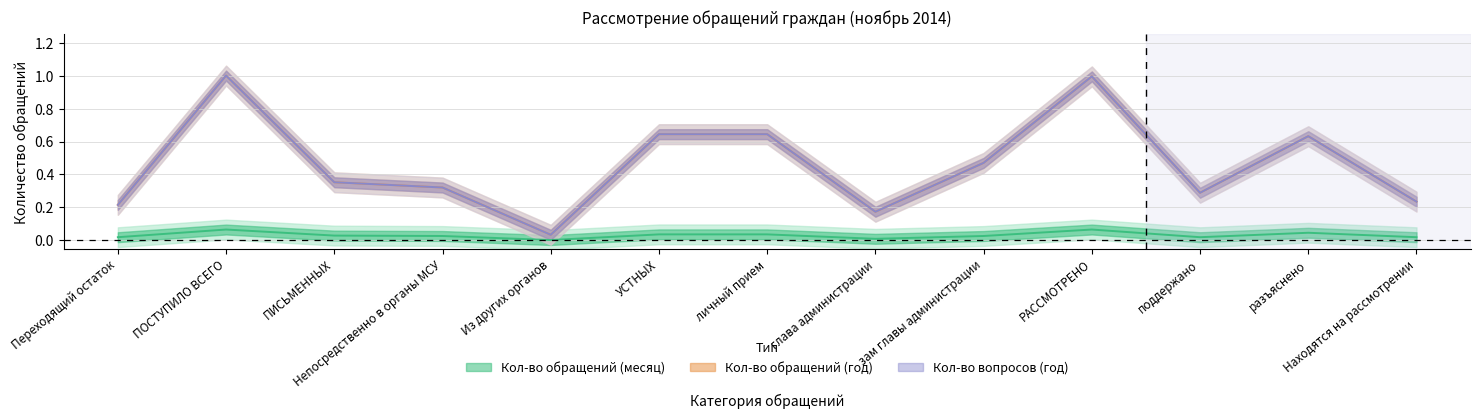

Reading right to left, extract all data points from this chart.

Кол-во обращений (месяц): Находятся на рассмотрении=0.0	разъяснено=0.0	поддержано=0.0	РАССМОТРЕНО=0.1	зам главы администрации=0.0	глава администрации=0.0	личный прием=0.0	УСТНЫХ=0.0	Из других органов=0.0	Непосредственно в органы МСУ=0.0	ПИСЬМЕННЫХ=0.0	ПОСТУПИЛО ВСЕГО=0.1	Переходящий остаток=0.0
Кол-во обращений (год): Находятся на рассмотрении=0.2	разъяснено=0.6	поддержано=0.3	РАССМОТРЕНО=1.0	зам главы администрации=0.5	глава администрации=0.2	личный прием=0.6	УСТНЫХ=0.6	Из других органов=0.0	Непосредственно в органы МСУ=0.3	ПИСЬМЕННЫХ=0.4	ПОСТУПИЛО ВСЕГО=1.0	Переходящий остаток=0.2
Кол-во вопросов (год): Находятся на рассмотрении=0.2	разъяснено=0.6	поддержано=0.3	РАССМОТРЕНО=1.0	зам главы администрации=0.5	глава администрации=0.2	личный прием=0.6	УСТНЫХ=0.6	Из других органов=0.0	Непосредственно в органы МСУ=0.3	ПИСЬМЕННЫХ=0.4	ПОСТУПИЛО ВСЕГО=1.0	Переходящий остаток=0.2